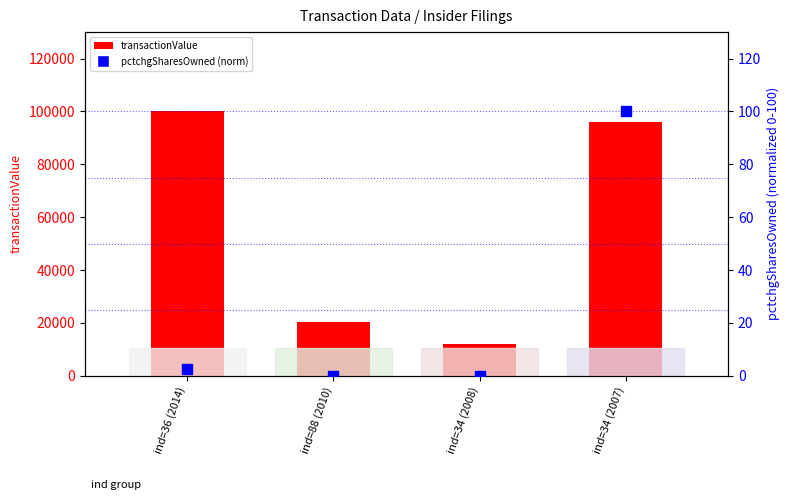

Is the value of pctchgSharesOwned (normalized) at ind=34 (2007) greater than the value of transactionValue at ind=88 (2010)?

No